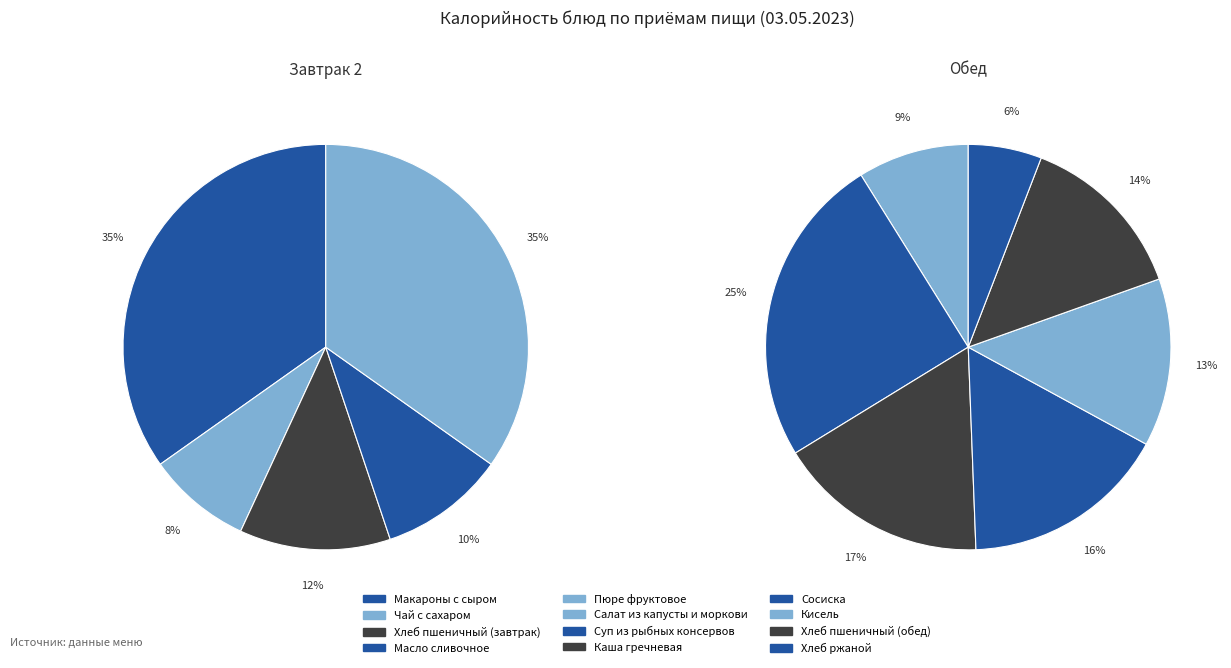

How many segments does this pie chart have?

5